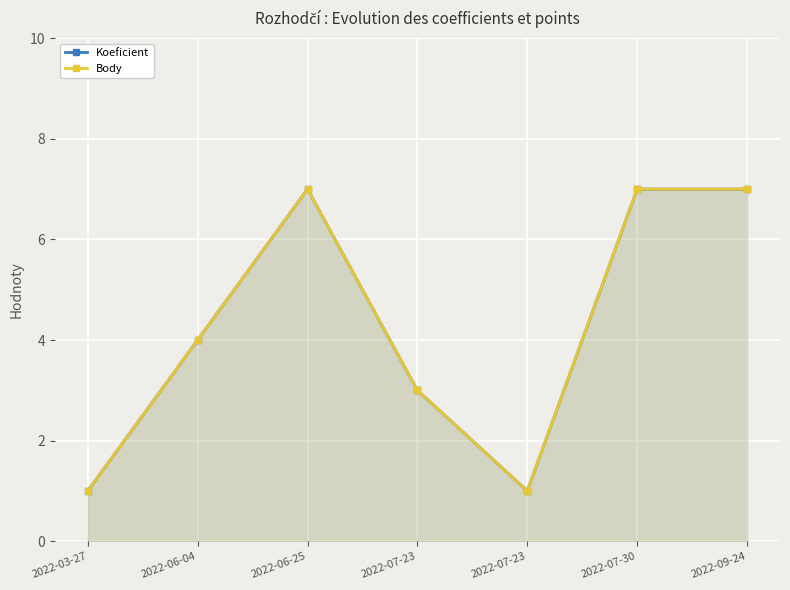

What is the label of the 1st point from the right?

2022-09-24